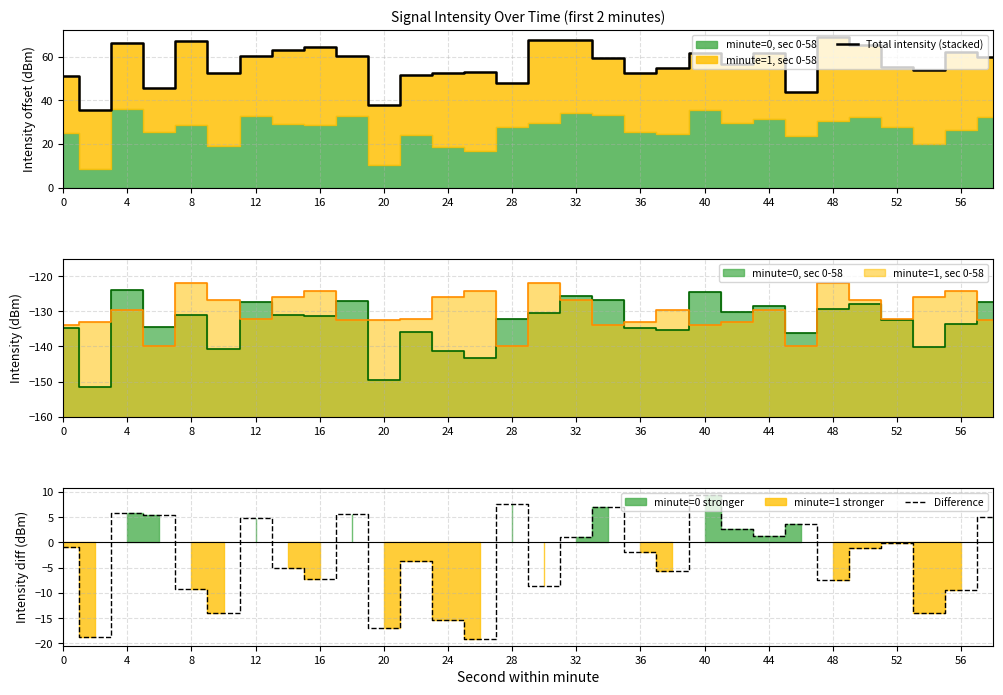

Is it true that Total intensity (stacked) equals 62.3 at 56?

True